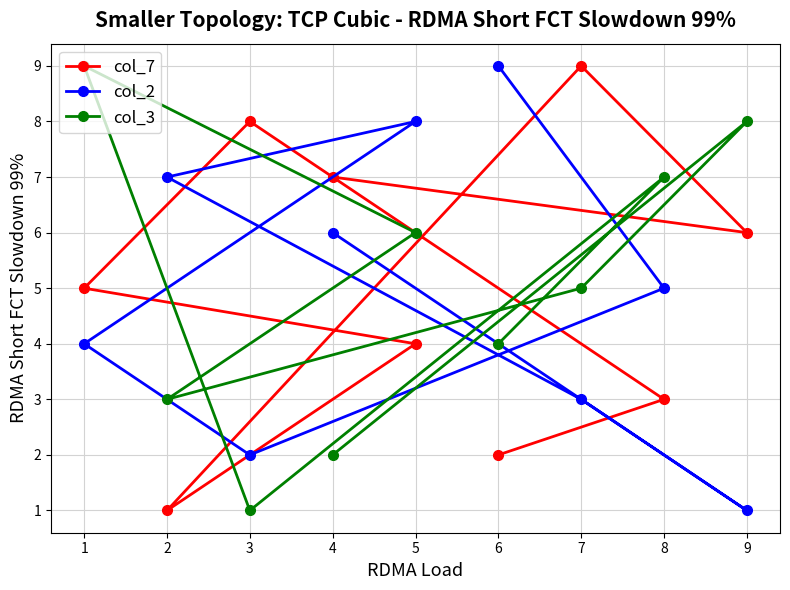

Reading right to left, transcribe all the data shown in this chart.

col_7: 9=6	8=3	7=9	6=2	5=4	4=7	3=8	2=1	1=5
col_2: 9=1	8=5	7=3	6=9	5=8	4=6	3=2	2=7	1=4
col_3: 9=8	8=7	7=5	6=4	5=6	4=2	3=1	2=3	1=9